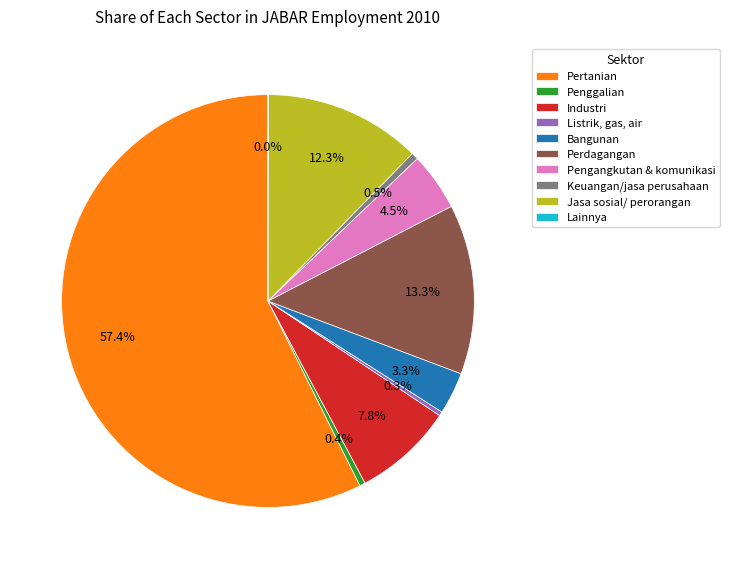

What percentage is NOT represented by Keuangan/jasa perusahaan?

99.5%